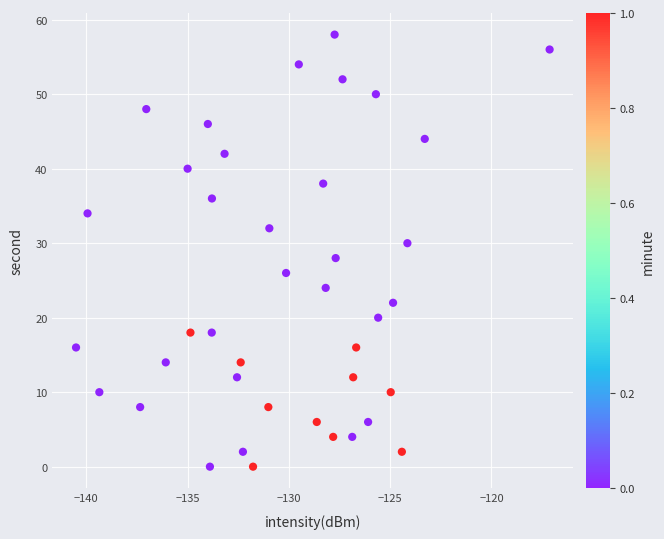

What is the range of Y values (max minus min)?

58